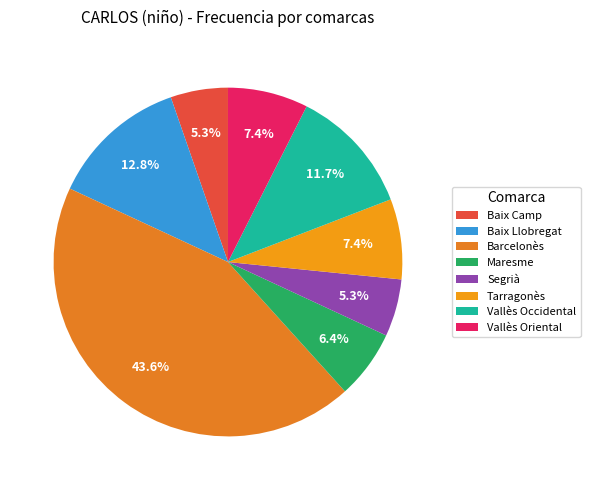

What is the smallest slice in the pie chart?

Baix Camp